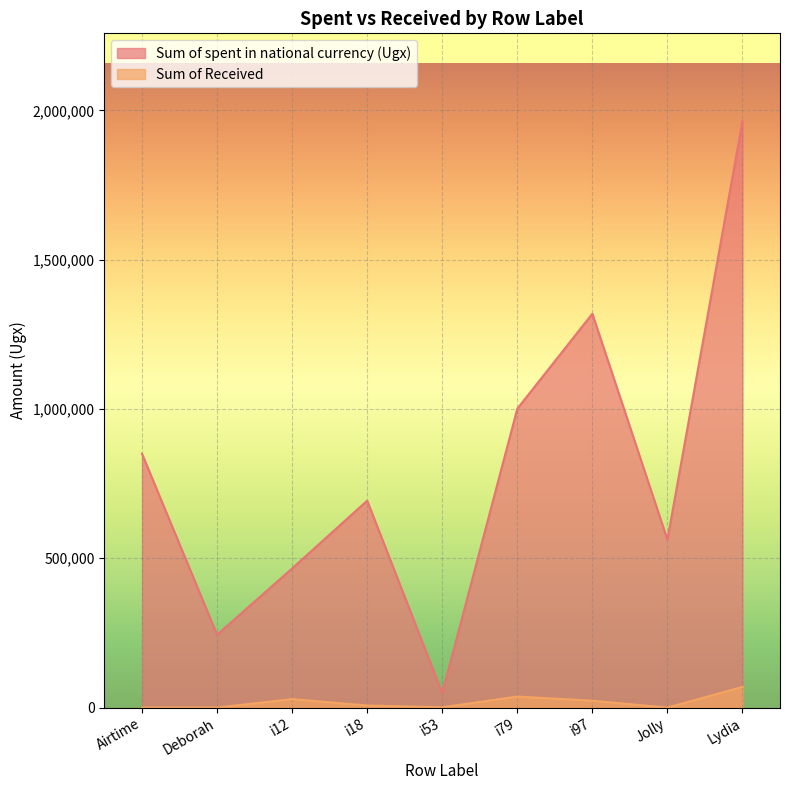

Is it true that Sum of Received equals 1000 at i53?

True